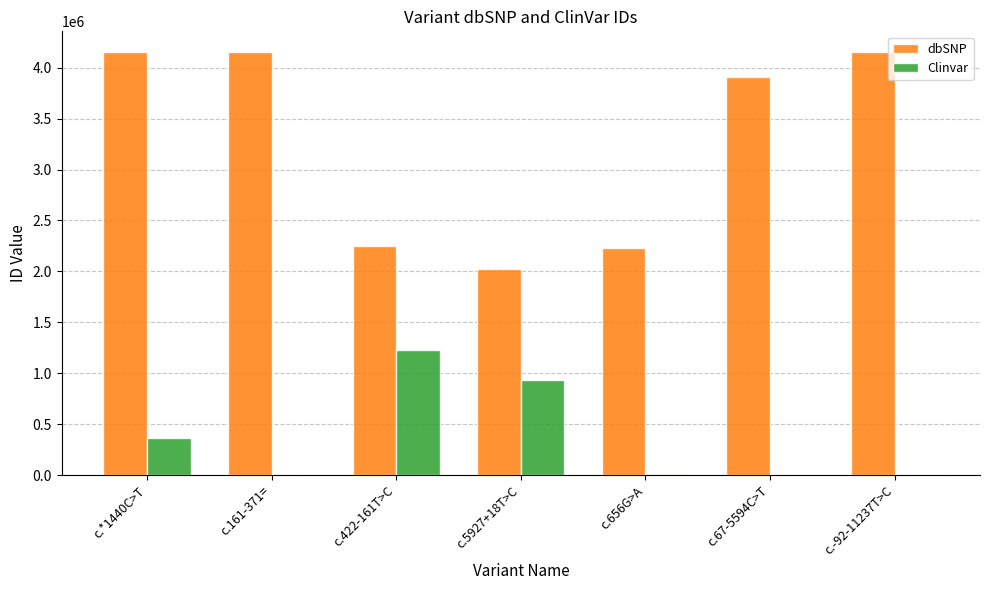

What is the difference between the dbSNP values at c.5927+18T>C and c.161-371=?

2128341